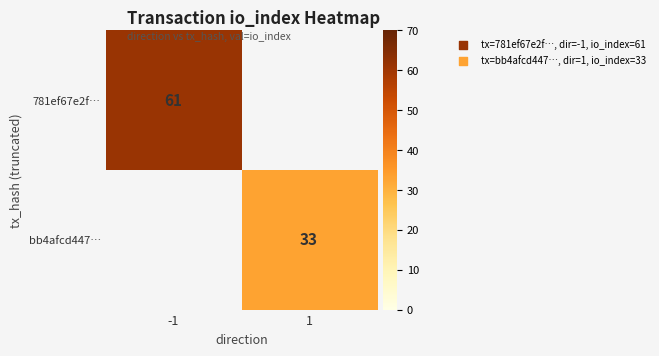

Is the value of 781ef67e2f… at -1 greater than the value of bb4afcd447… at 1?

Yes